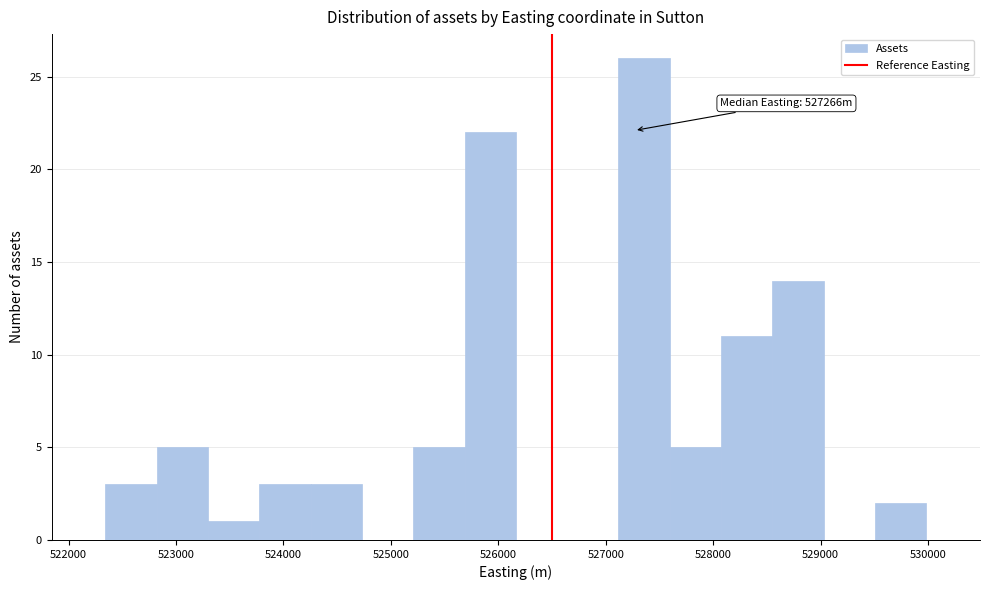

Over which range of the x-axis is the bar tallest?

527100 to 527600